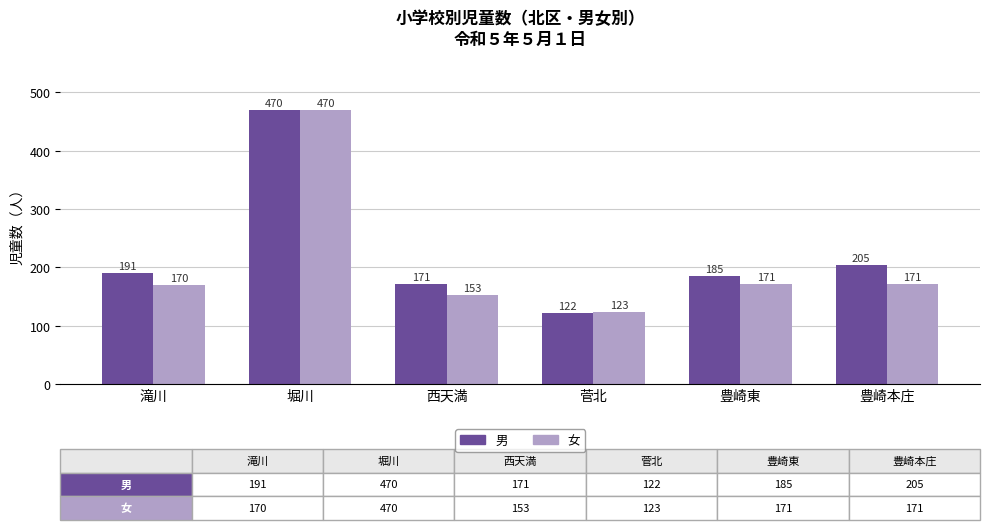

How many categories are shown in the chart?

6